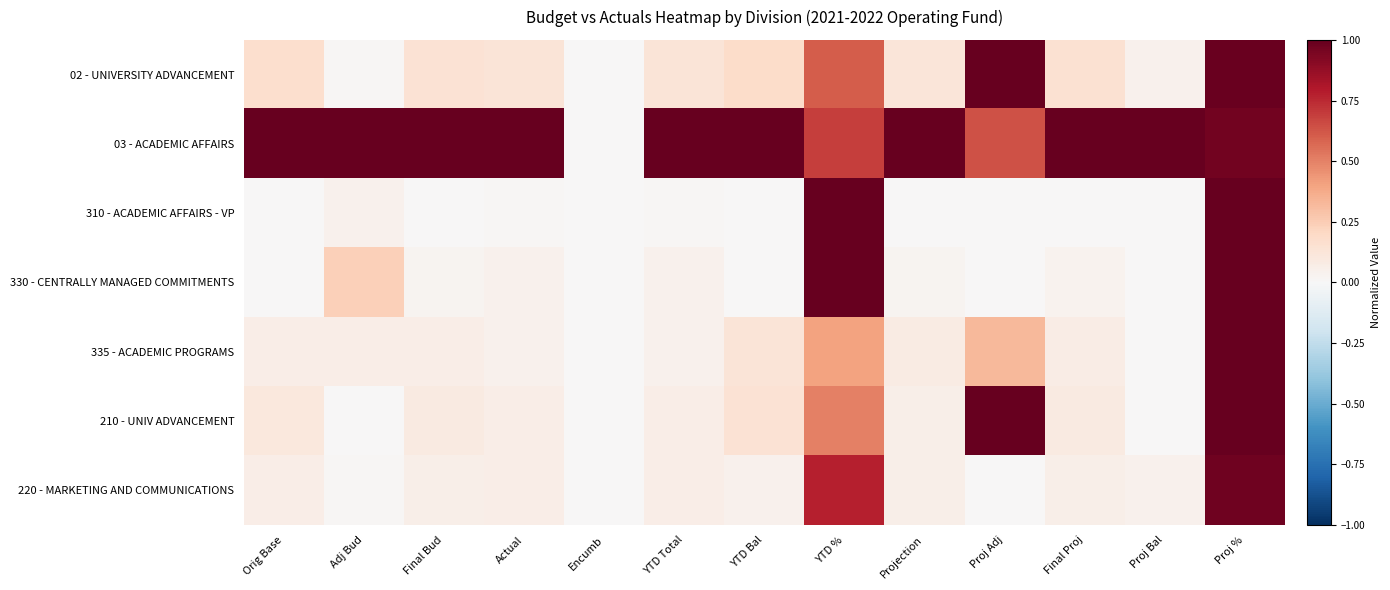

Reading left to right, extract all data points from this chart.

02 - UNIVERSITY ADVANCEMENT: Orig Base=0.2	Adj Bud=0.0	Final Bud=0.1	Actual=0.1	Encumb=0.0	YTD Total=0.1	YTD Bal=0.2	YTD %=0.6	Projection=0.1	Proj Adj=1.0	Final Proj=0.1	Proj Bal=0.0	Proj %=1.0
03 - ACADEMIC AFFAIRS: Orig Base=1.0	Adj Bud=1.0	Final Bud=1.0	Actual=1.0	Encumb=0.0	YTD Total=1.0	YTD Bal=1.0	YTD %=0.7	Projection=1.0	Proj Adj=0.6	Final Proj=1.0	Proj Bal=1.0	Proj %=1.0
310 - ACADEMIC AFFAIRS - VP: Orig Base=0.0	Adj Bud=0.0	Final Bud=0.0	Actual=0.0	Encumb=0.0	YTD Total=0.0	YTD Bal=0.0	YTD %=1.0	Projection=0.0	Proj Adj=0.0	Final Proj=0.0	Proj Bal=0.0	Proj %=1.0
330 - CENTRALLY MANAGED COMMITMENTS: Orig Base=0.0	Adj Bud=0.2	Final Bud=0.0	Actual=0.0	Encumb=0.0	YTD Total=0.0	YTD Bal=0.0	YTD %=1.0	Projection=0.0	Proj Adj=0.0	Final Proj=0.0	Proj Bal=0.0	Proj %=1.0
335 - ACADEMIC PROGRAMS: Orig Base=0.1	Adj Bud=0.1	Final Bud=0.1	Actual=0.0	Encumb=0.0	YTD Total=0.0	YTD Bal=0.1	YTD %=0.4	Projection=0.1	Proj Adj=0.3	Final Proj=0.1	Proj Bal=0.0	Proj %=1.0
210 - UNIV ADVANCEMENT: Orig Base=0.1	Adj Bud=0.0	Final Bud=0.1	Actual=0.1	Encumb=0.0	YTD Total=0.1	YTD Bal=0.1	YTD %=0.5	Projection=0.1	Proj Adj=1.0	Final Proj=0.1	Proj Bal=0.0	Proj %=1.0
220 - MARKETING AND COMMUNICATIONS: Orig Base=0.1	Adj Bud=0.0	Final Bud=0.1	Actual=0.1	Encumb=0.0	YTD Total=0.1	YTD Bal=0.0	YTD %=0.8	Projection=0.1	Proj Adj=0.0	Final Proj=0.1	Proj Bal=0.0	Proj %=1.0